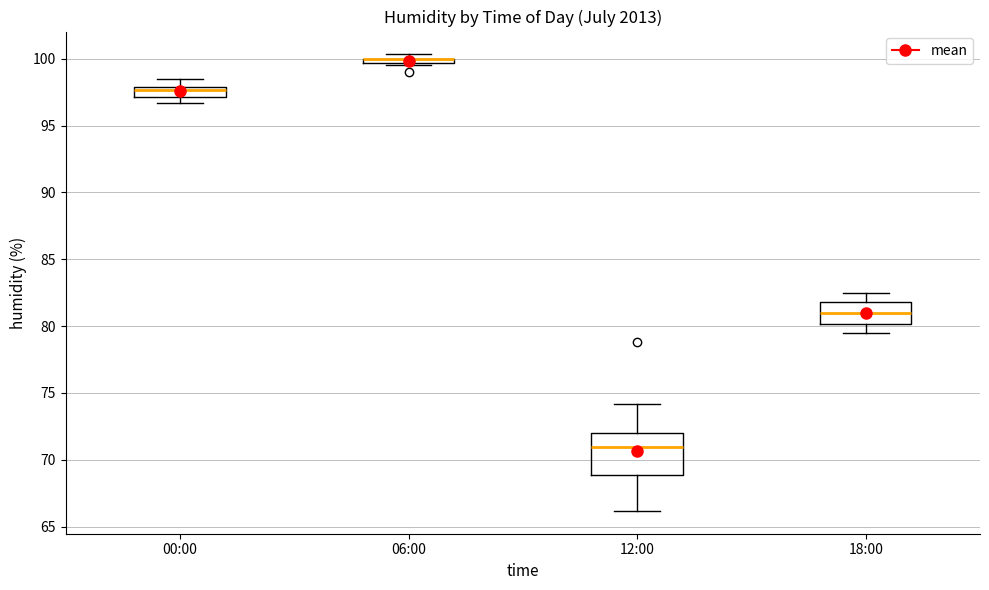

Where is the lower edge of the box for 06:00 on the y-axis? The values are not printed on the chart, so give them approximately, as read against the axis.

99.5